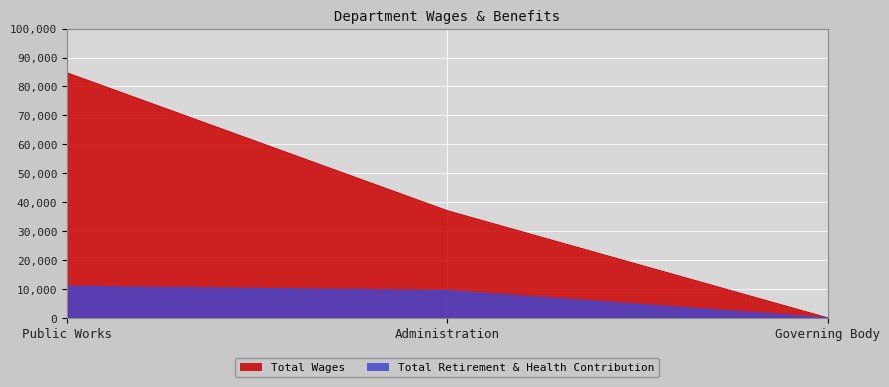

How many lines are shown in the chart?

2